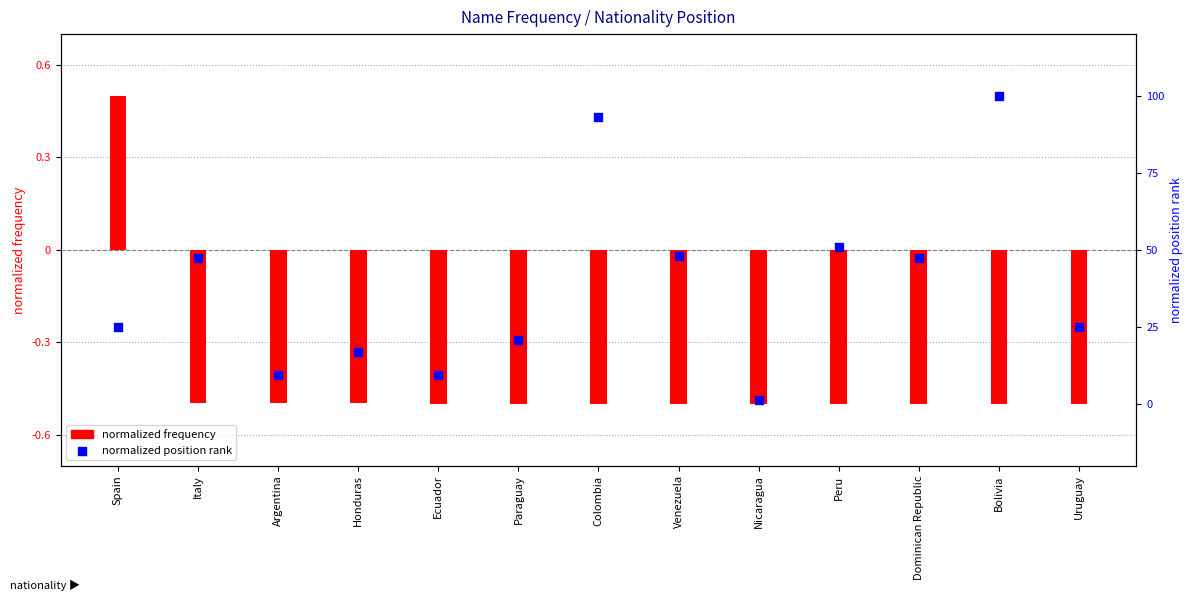

Is the value of frequency (normalized) at Colombia greater than the value of position rank (normalized) at Spain?

No